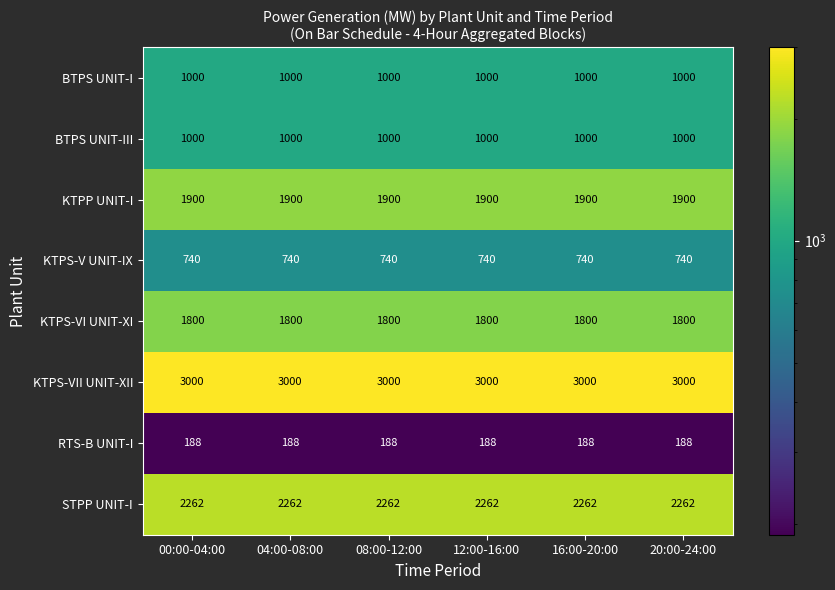

What is the minimum value shown in the chart?

188